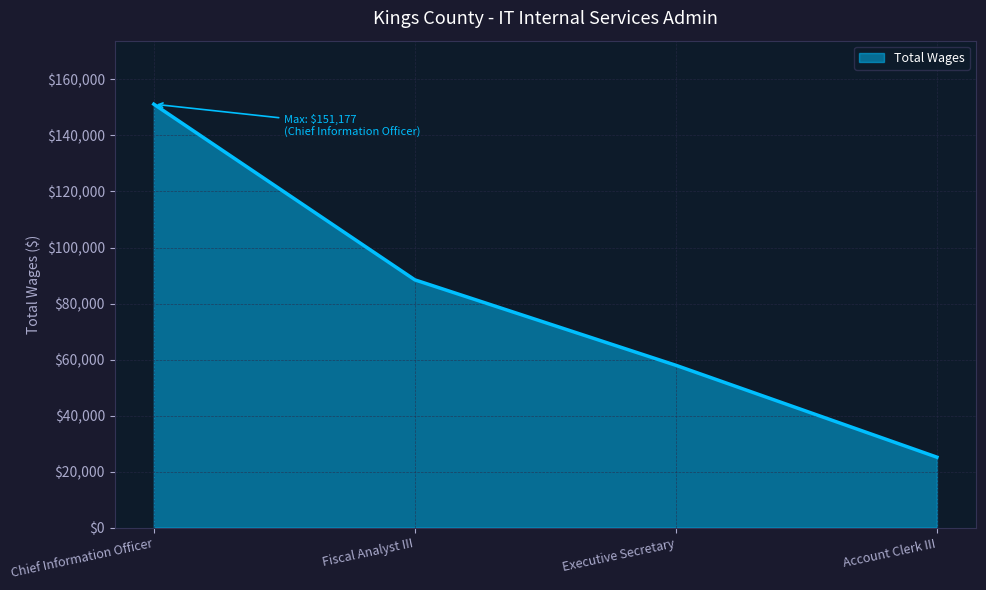

Reading right to left, what are all the values shown in this chart?

25135	57943	88454	151177